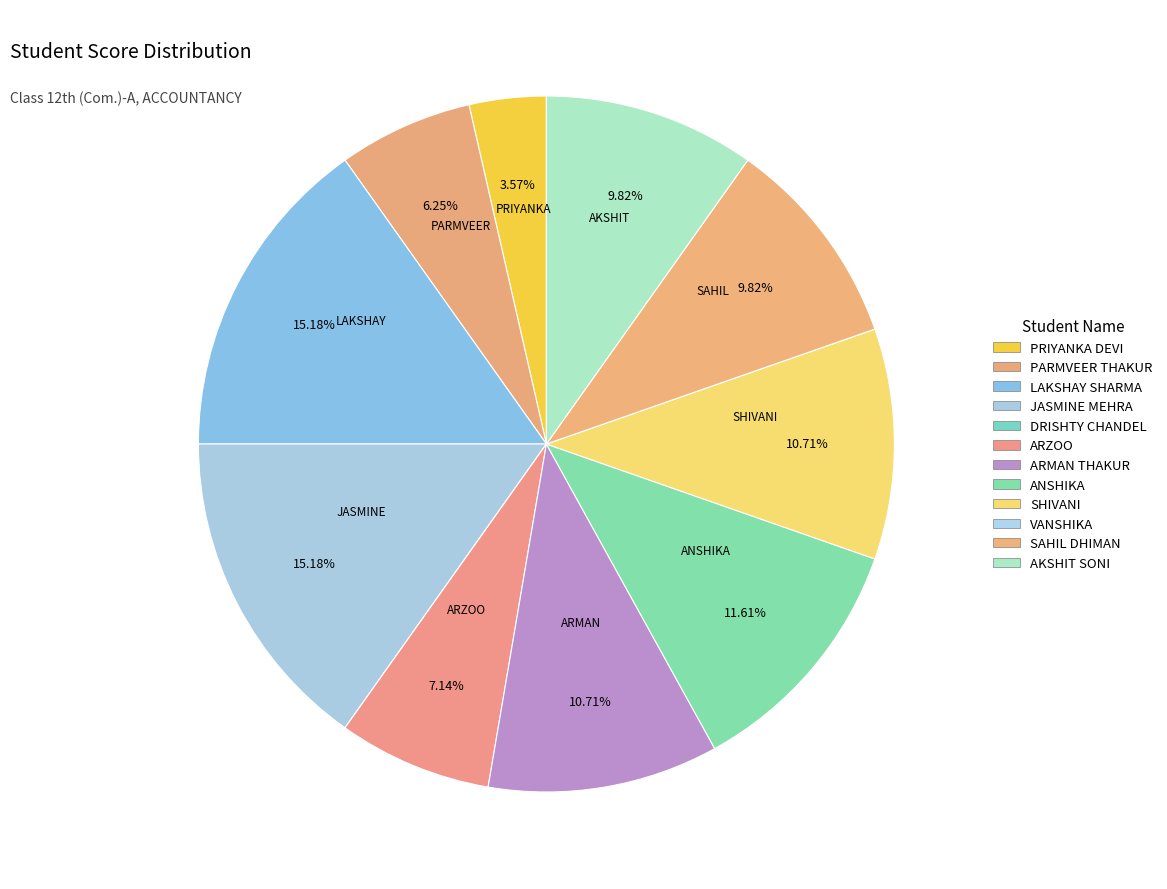

The DRISHTY CHANDEL slice represents 0% of the pie. True or false?

True